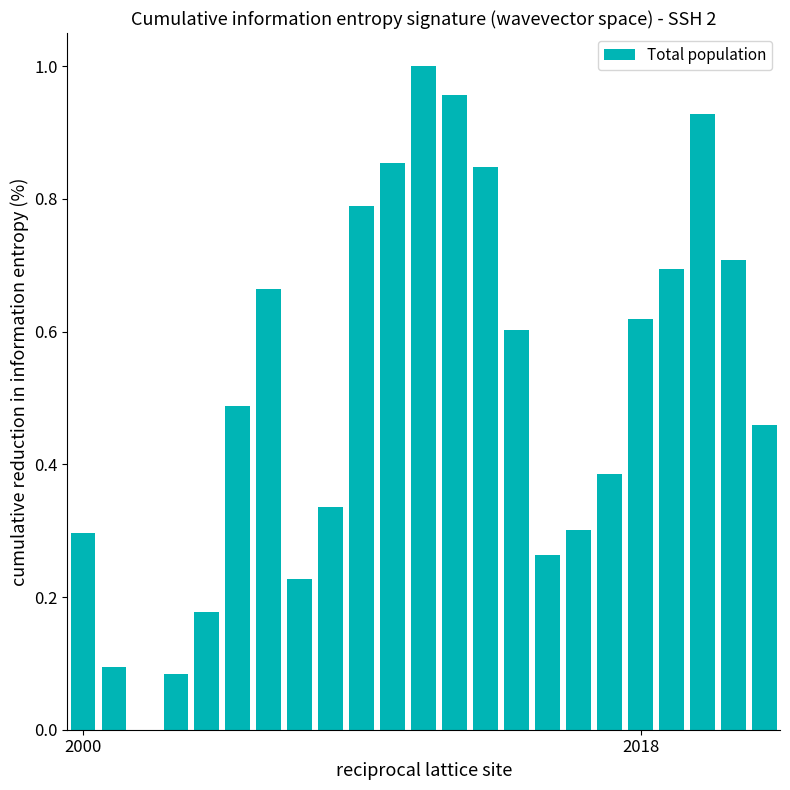

How many positive values are there?

22